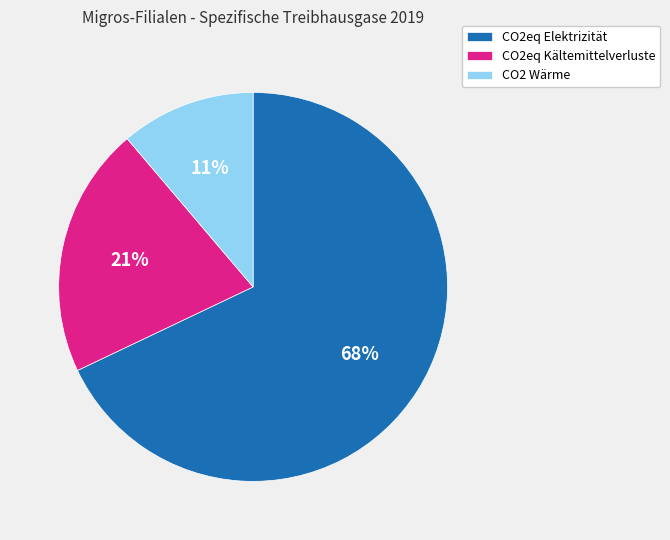

What is the smallest slice in the pie chart?

CO2 Wärme